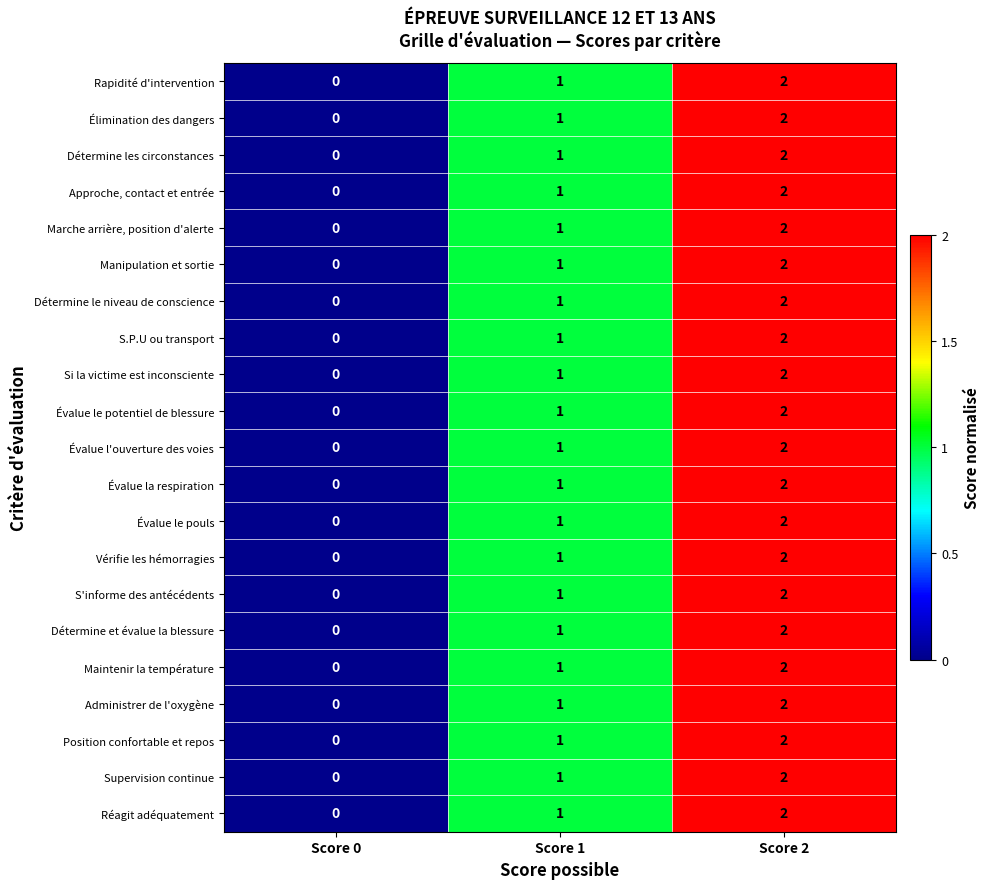

Is the value of Détermine le niveau de conscience at Score 0 greater than the value of Détermine et évalue la blessure at Score 1?

No